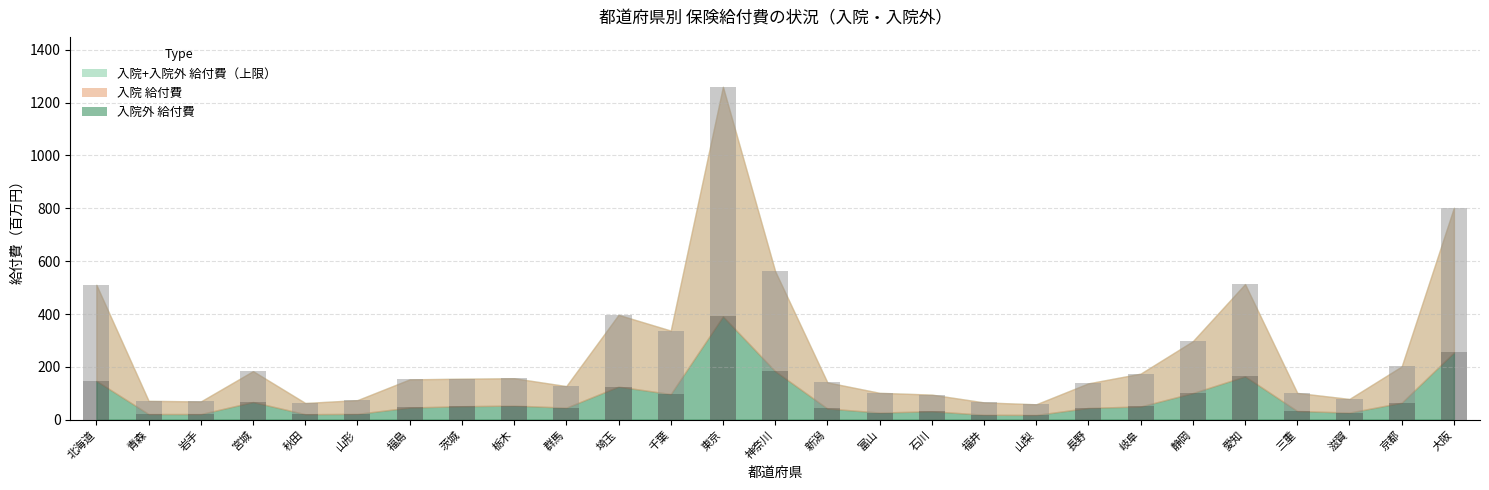

What is the total value across all series at 埼玉?

396.9